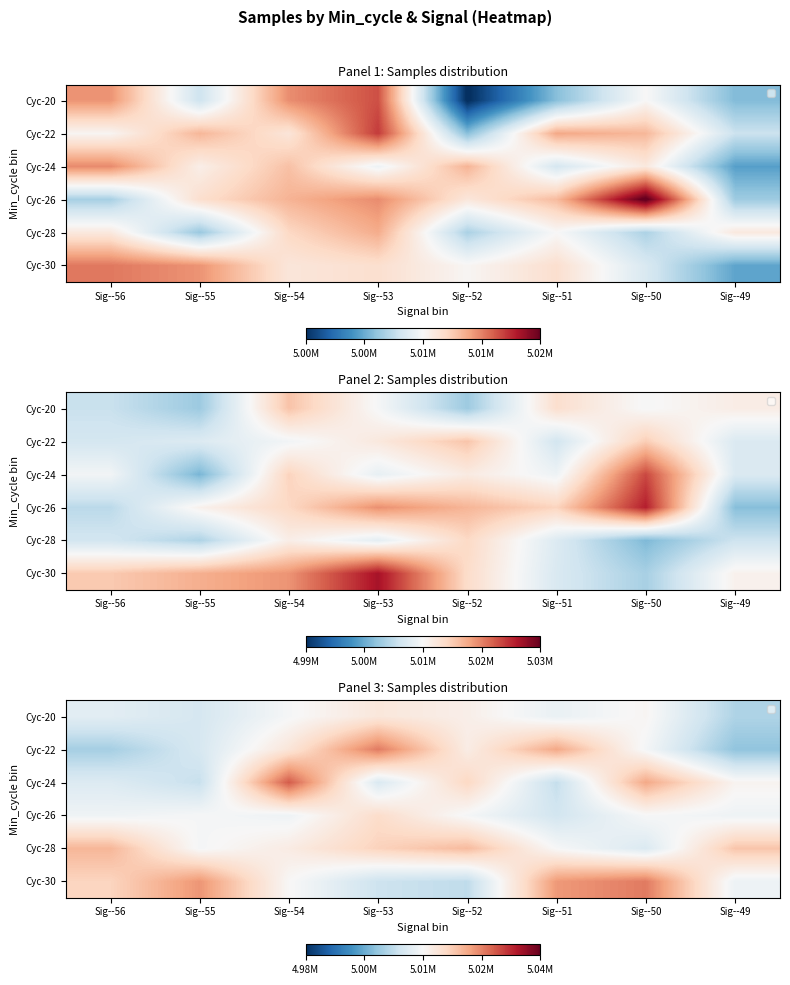

What is the spread (max minus min) of values at Sig--54?

17738.0